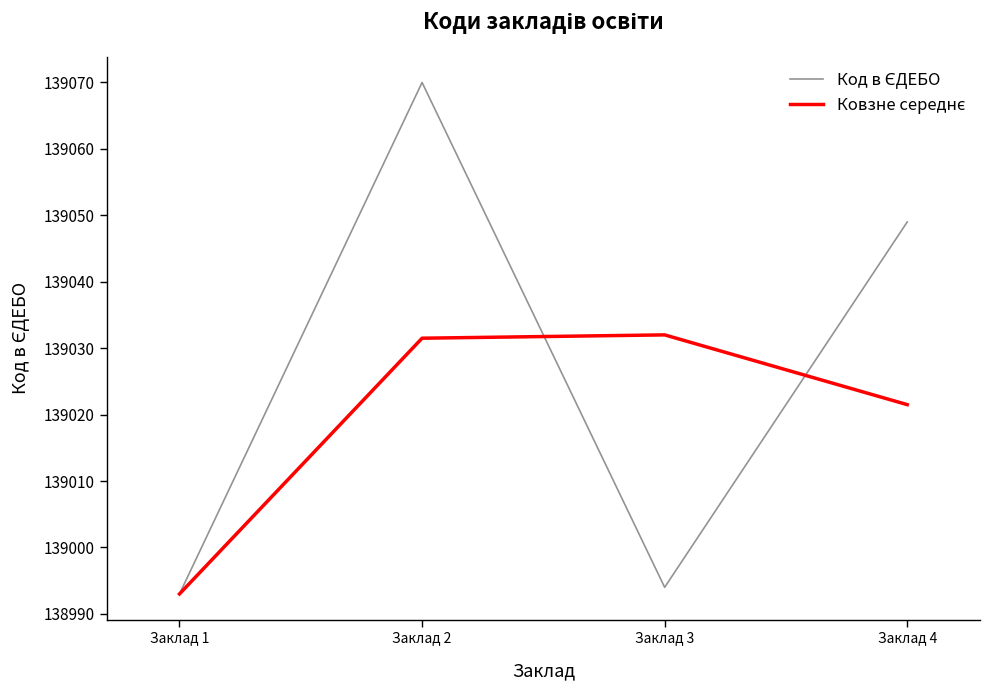

At which category is the sum across all series the highest?

Заклад 2